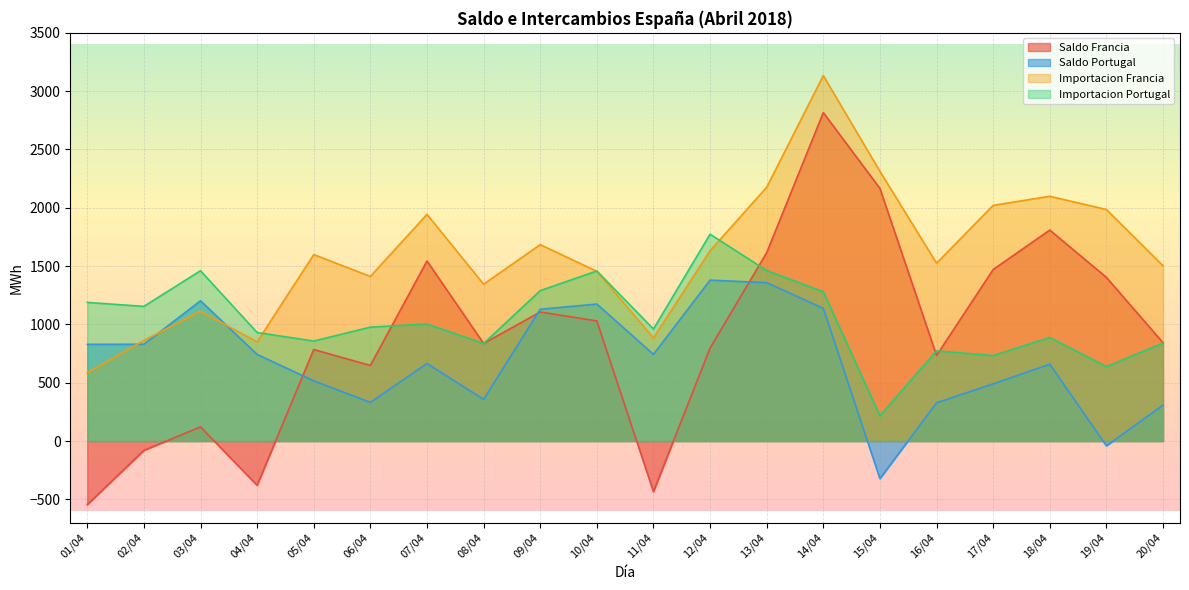

Is the value of Saldo Francia at 06/04 greater than the value of Importacion Francia at 06/04?

No